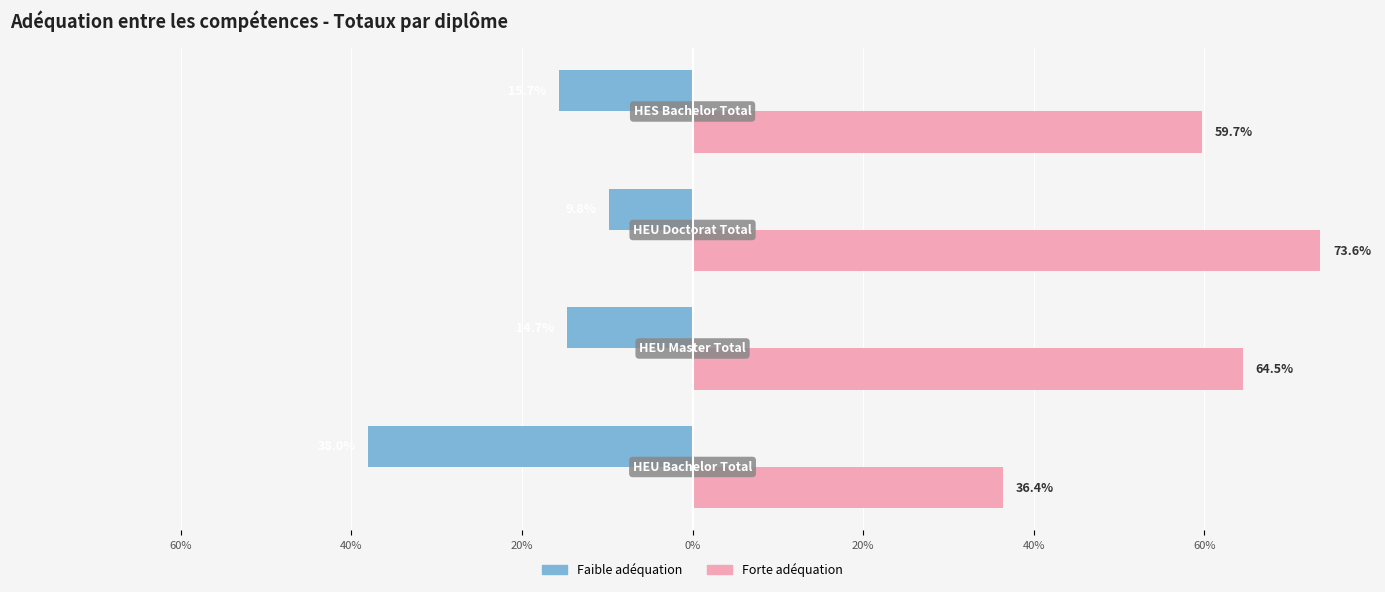

What are all the series names shown in the legend?

Faible adéquation, Forte adéquation